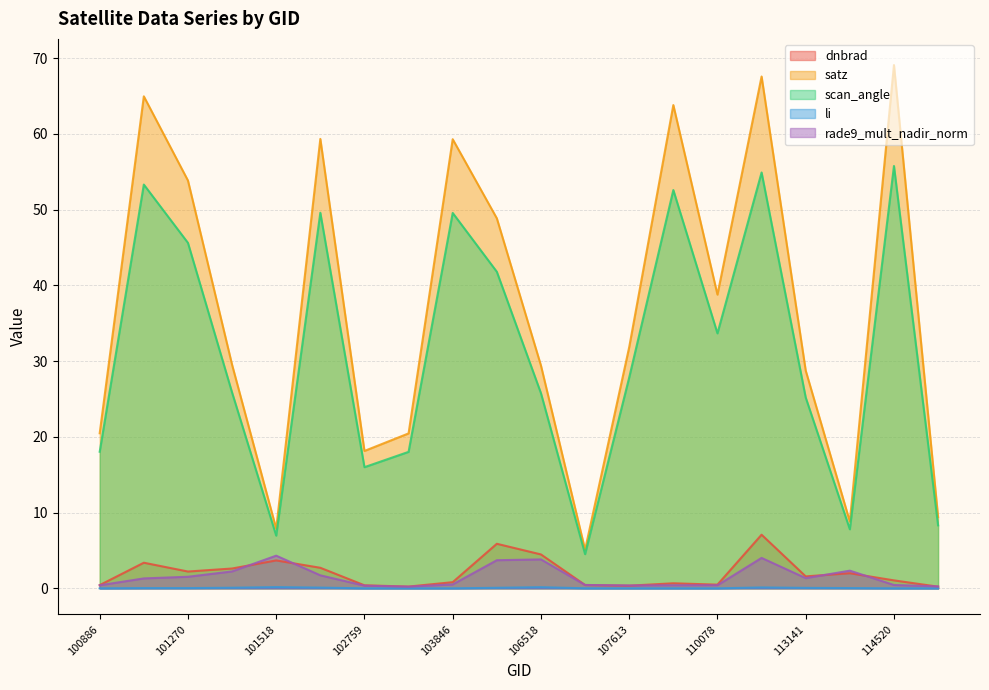

What is the sum of all rade9_mult_nadir_norm values?

30.1